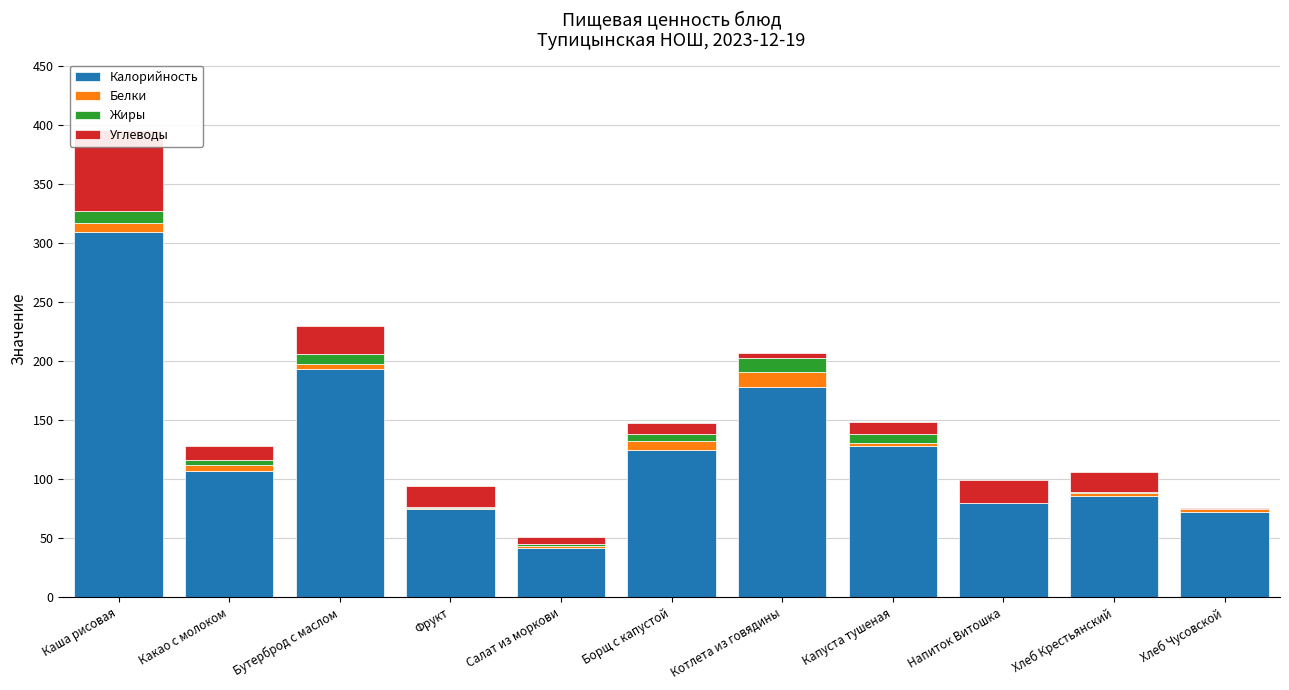

What is the sum of the Белки values at Каша рисовая and Хлеб Крестьянский?

10.0